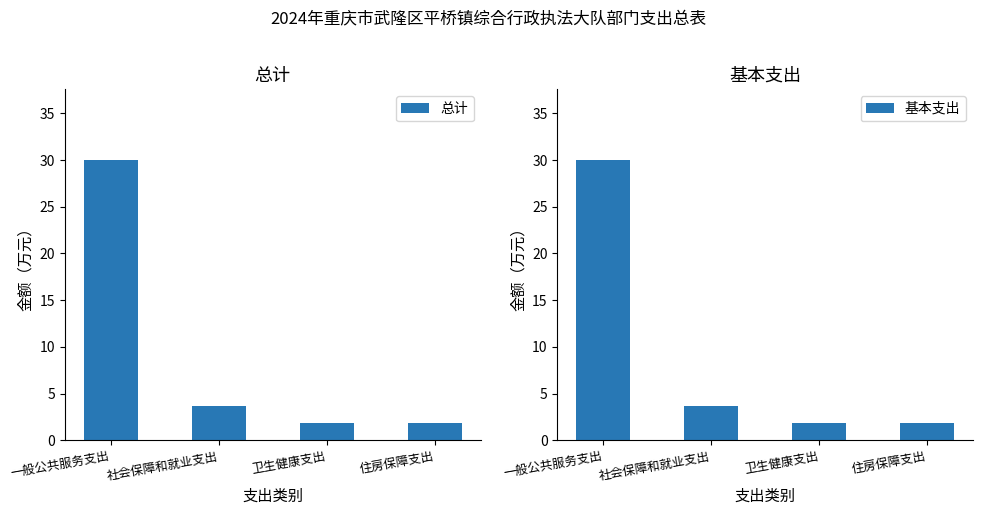

True or false: 总计 has a value of 1.9 at 卫生健康支出.

True